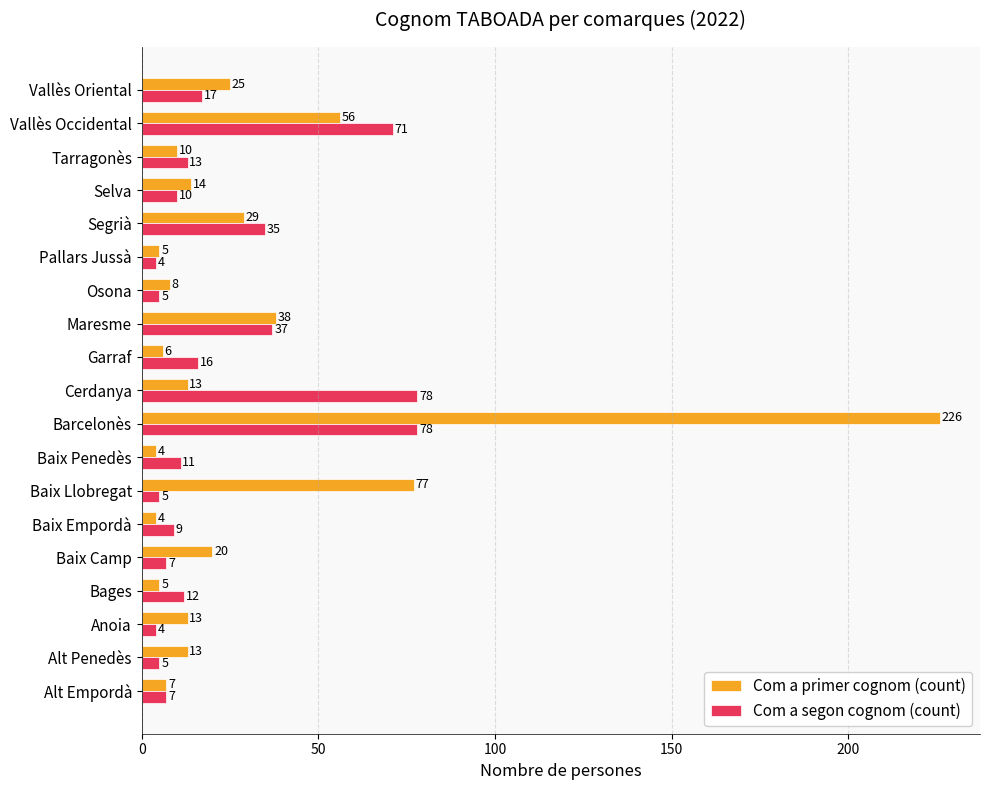

How many series are shown in this chart?

2